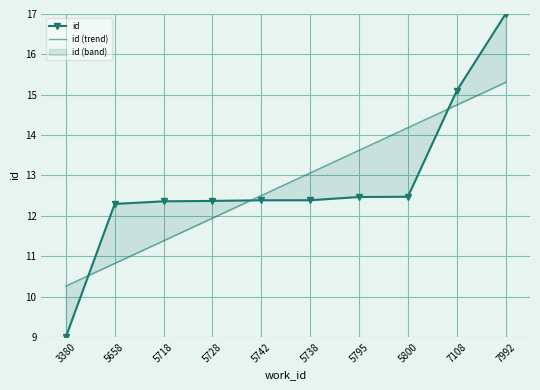

What is the lowest value of the id series?

9.0